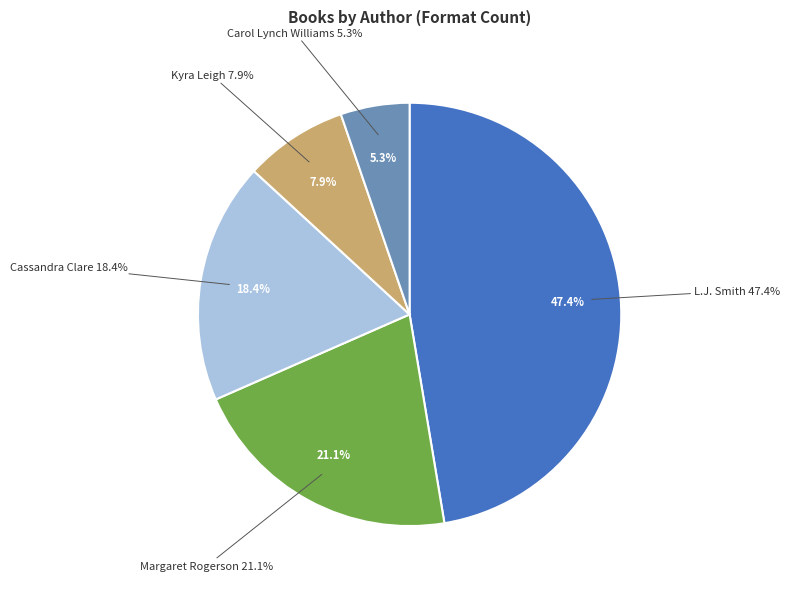

Is there any slice that represents more than half of the pie?

No